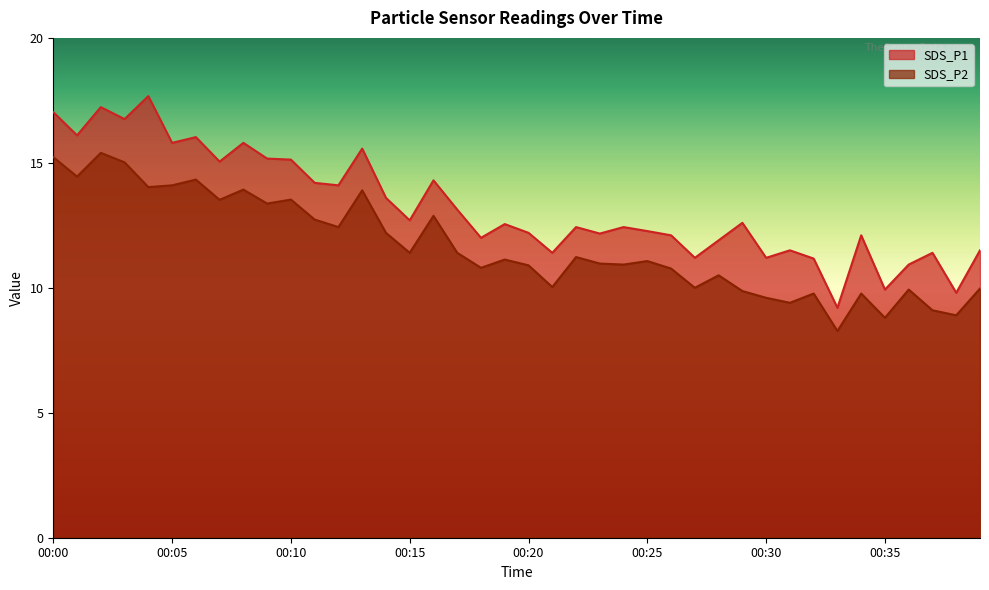

What is the value of the SDS_P2 point at the 4th from the left?

15.0